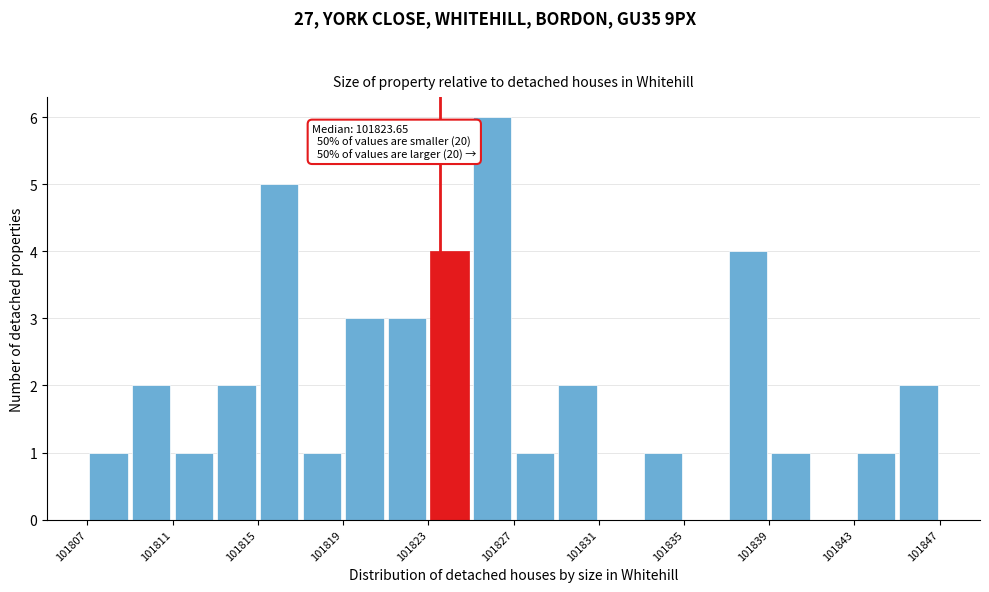

Over which range of the x-axis is the bar tallest?

101825.0 to 101827.0